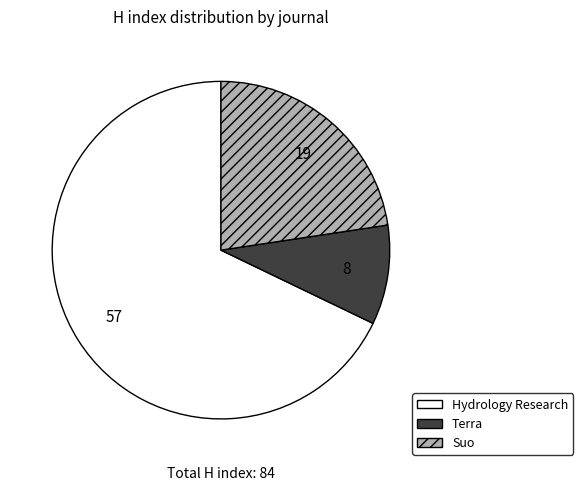

Does any single category account for the majority?

Yes